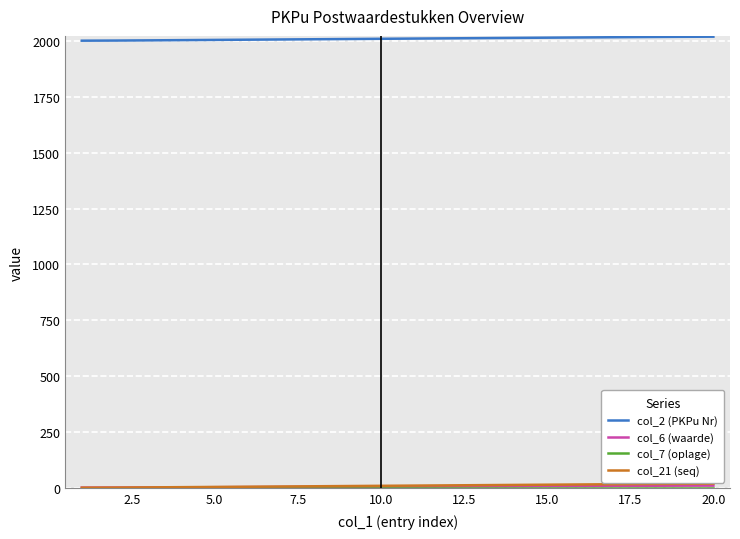

Which series has the largest total across all categories?

col_2 (PKPu Nr)